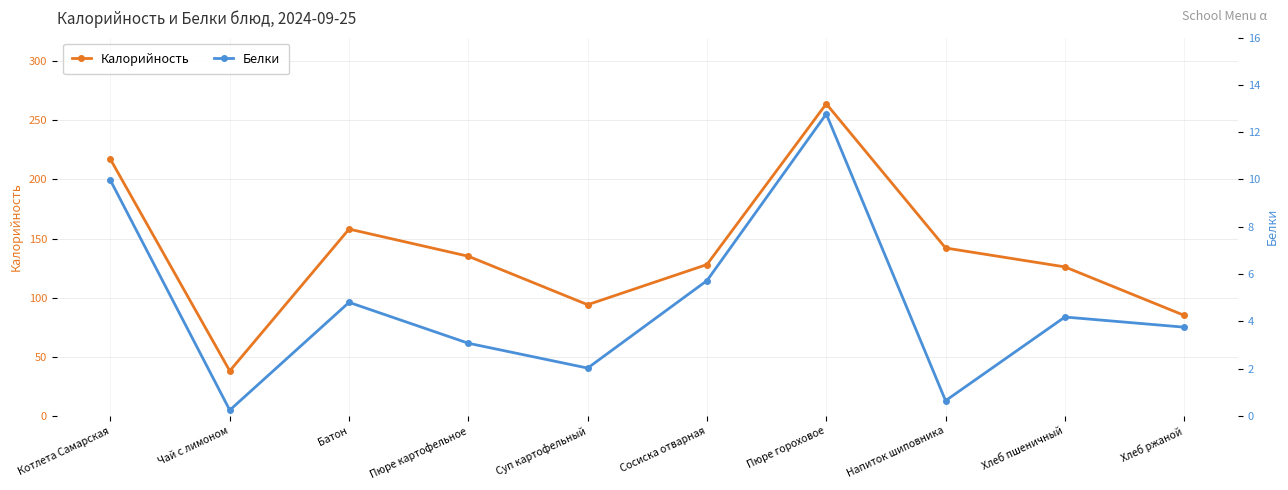

Is it true that Белки equals 3.1 at Пюре картофельное?

True